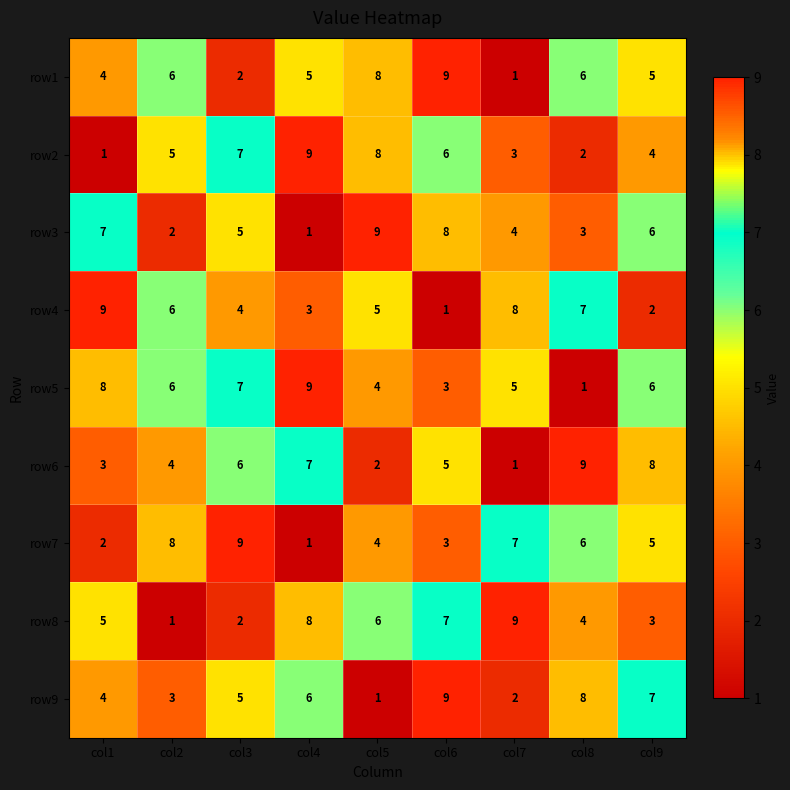

At which label does row7 reach its peak?

col3